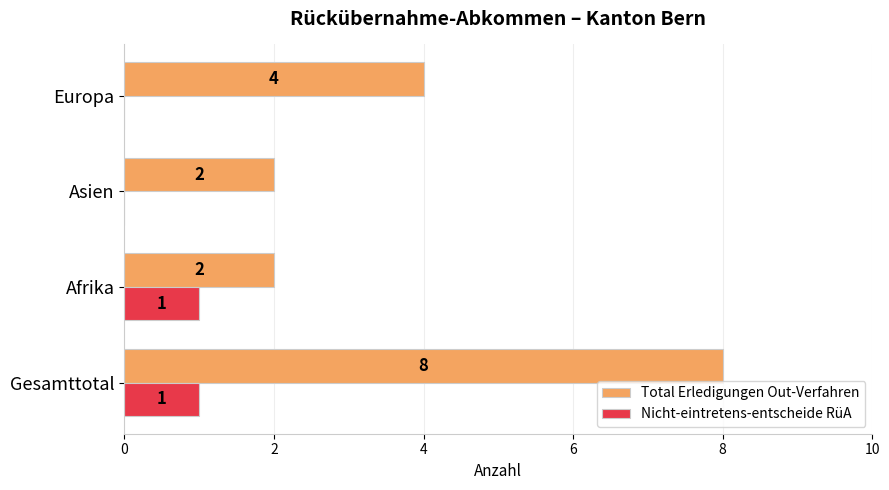

True or false: Total Erledigungen Out-Verfahren has a value of 1 at Europa.

False